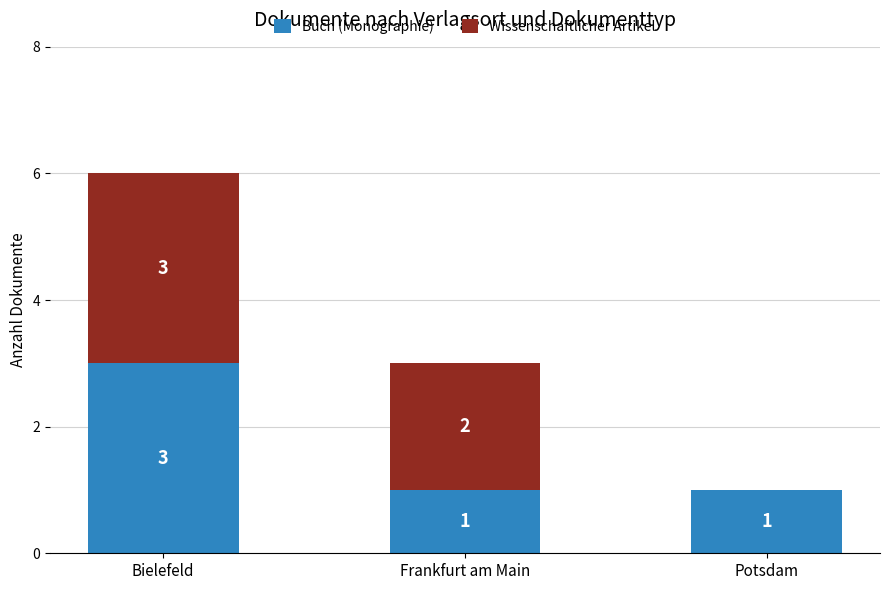

Is it true that Buch (Monographie) equals 0 at Frankfurt am Main?

False